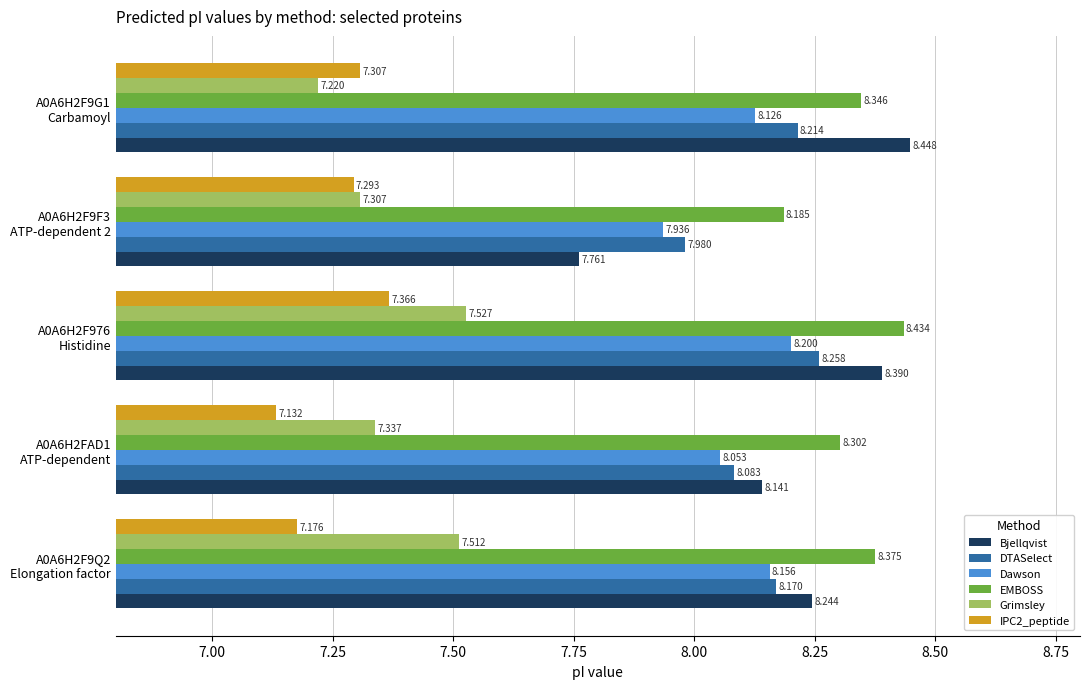

How many series are shown in this chart?

6